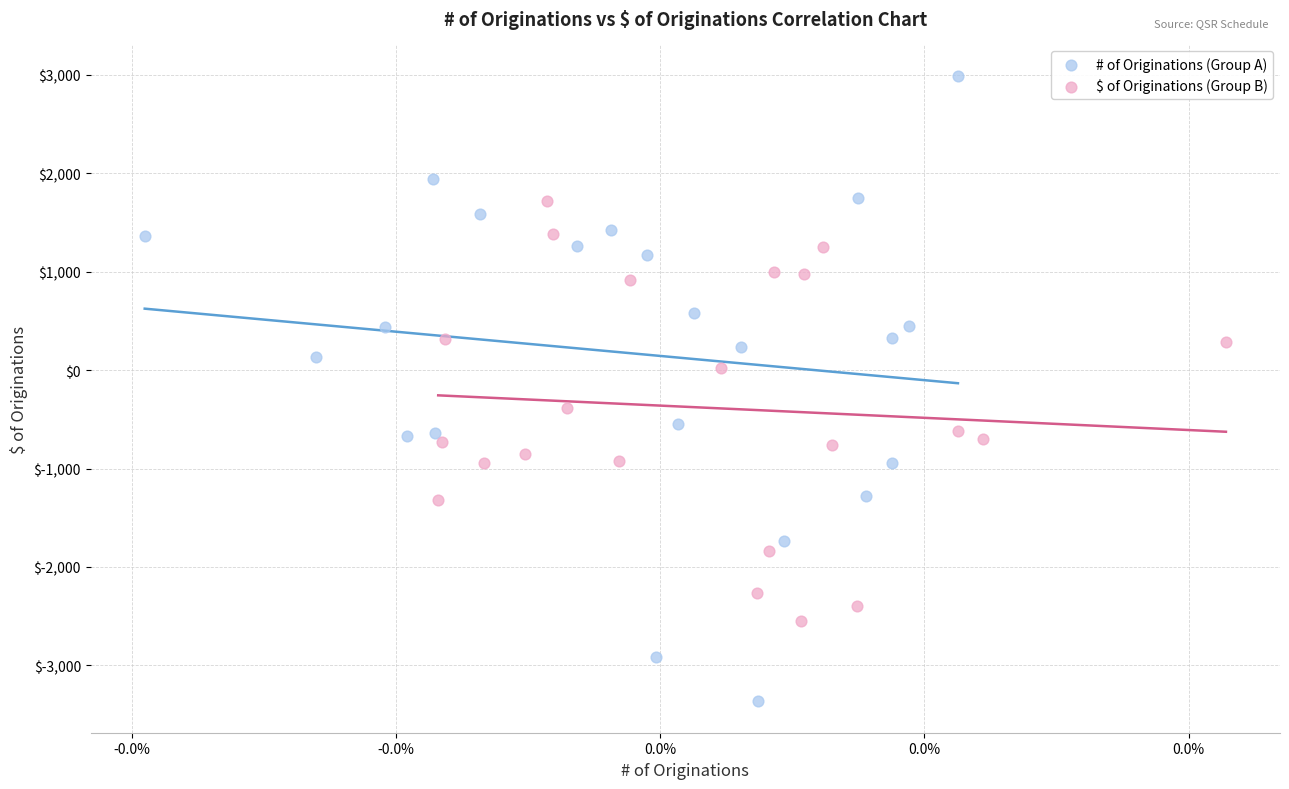

Which series has the widest spread of Y values?

# of Originations (Group A)